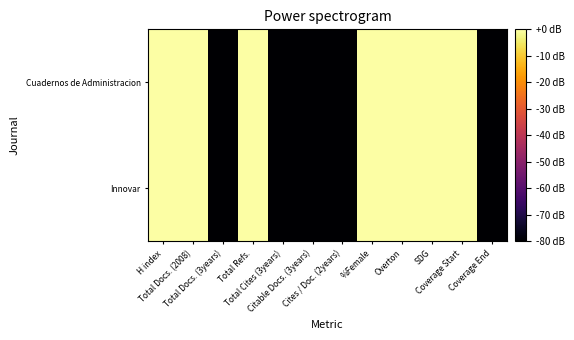

At which category is the sum across all series the highest?

H index